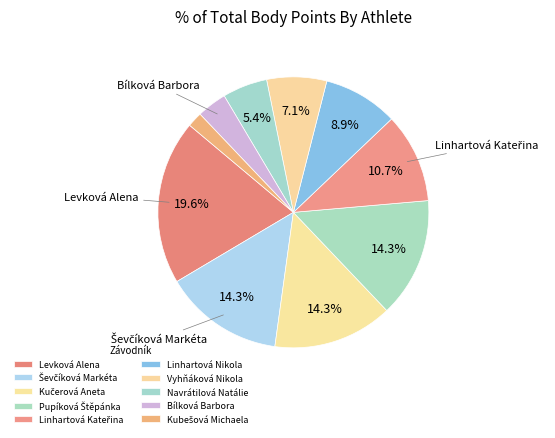

How many slices are in this pie chart?

10